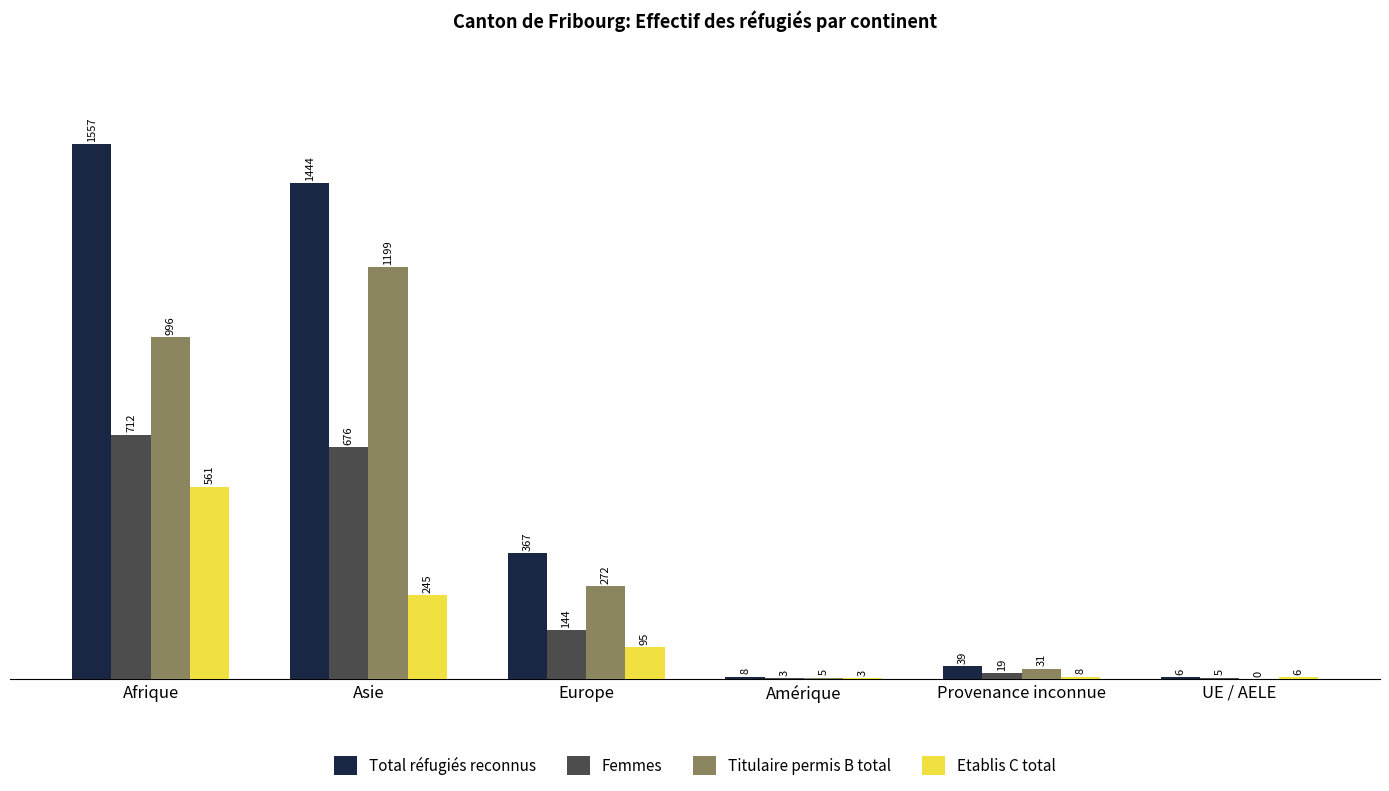

Is the value of Total réfugiés reconnus at Amérique greater than the value of Etablis C total at UE / AELE?

Yes